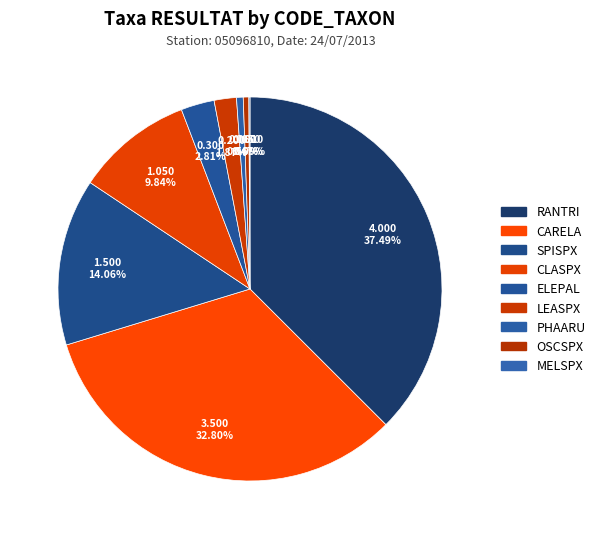

The CARELA slice represents 33% of the pie. True or false?

True